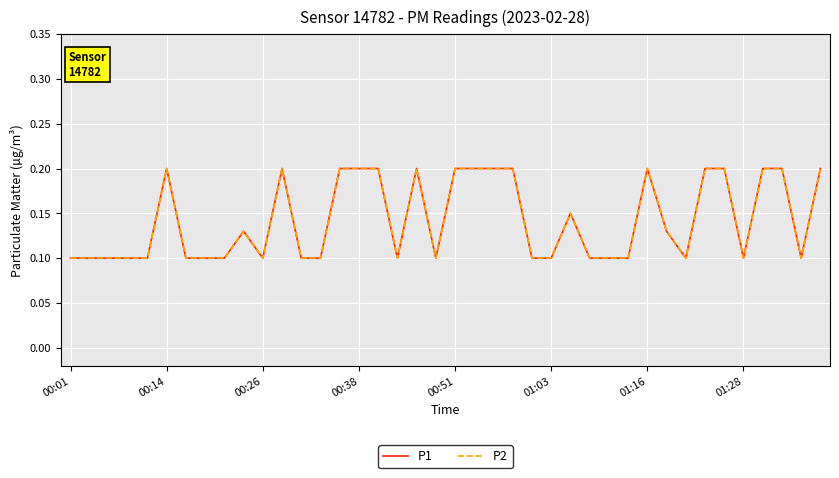

True or false: P1 and P2 cross at least once.

False